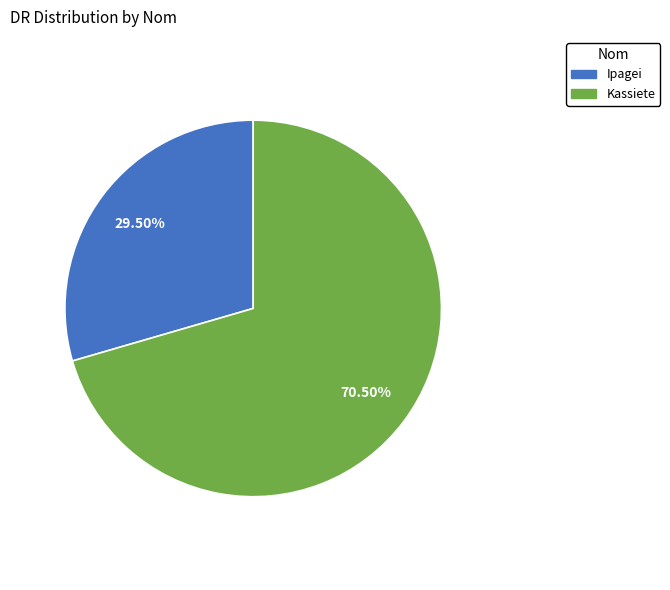

Which has a higher value, Kassiete or Ipagei?

Kassiete